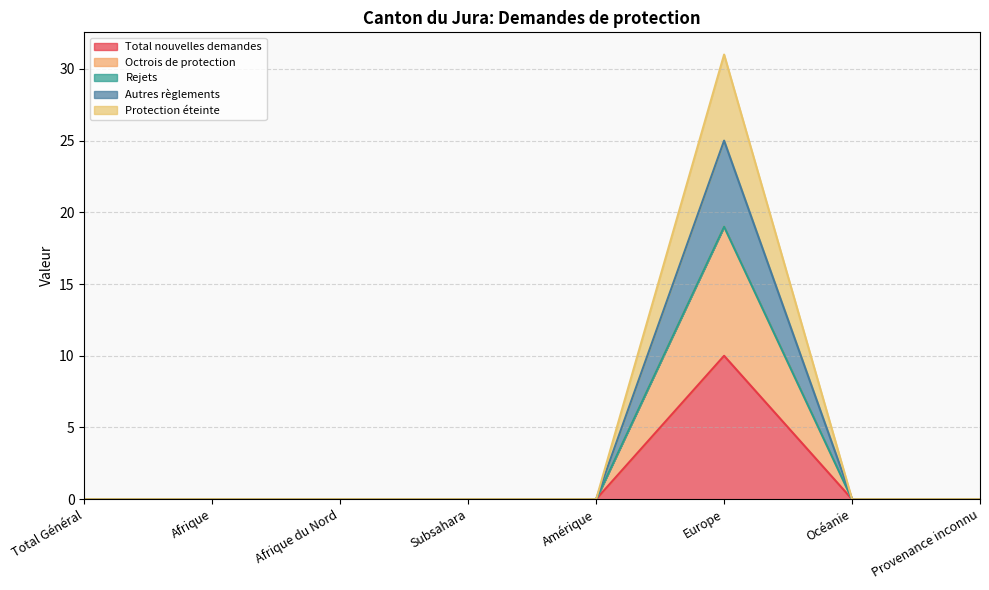

How many values in Octrois de protection are above zero?

1